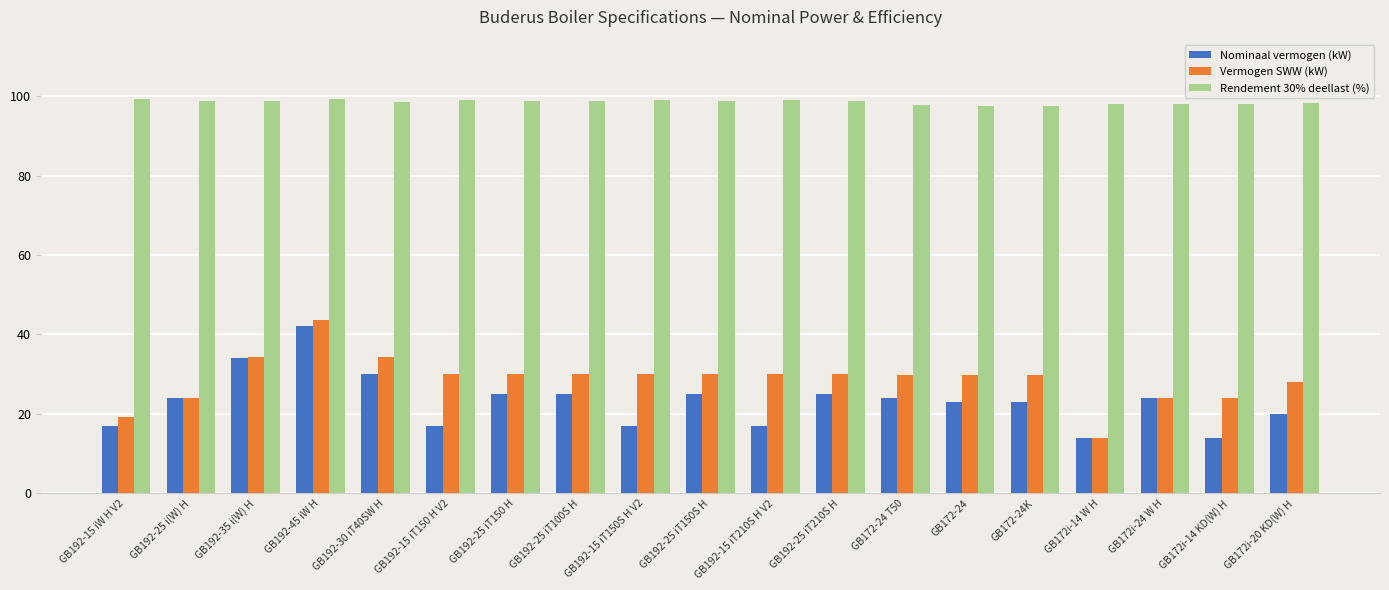

What is the average value of the Vermogen SWW (kW) series?

28.7